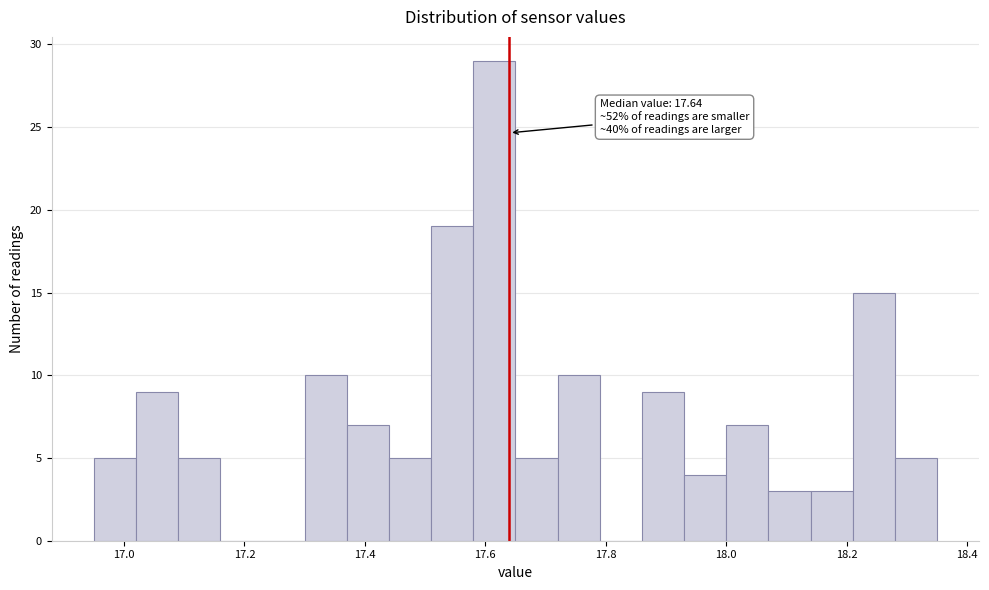

Around what value on the x-axis is the tallest bar? Give the approximate position of its centre, as read against the axis.

17.62